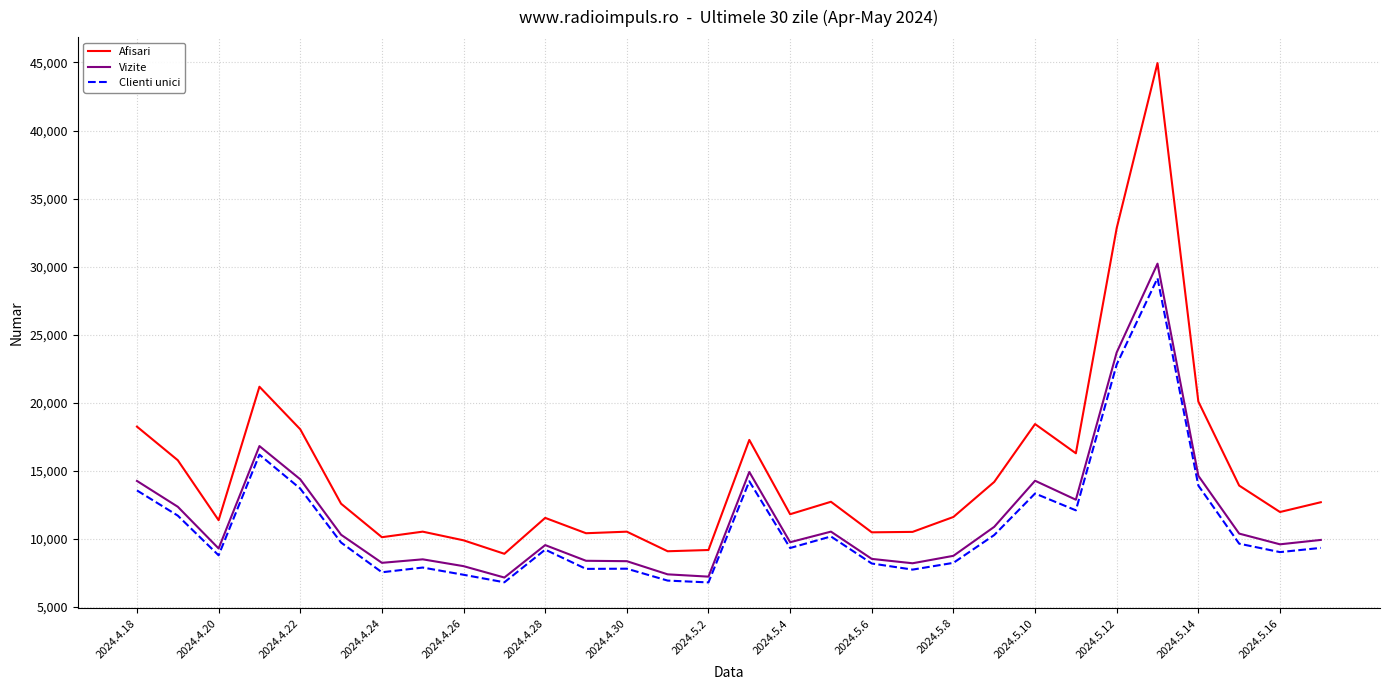

Which series has the widest spread of values?

Afisari